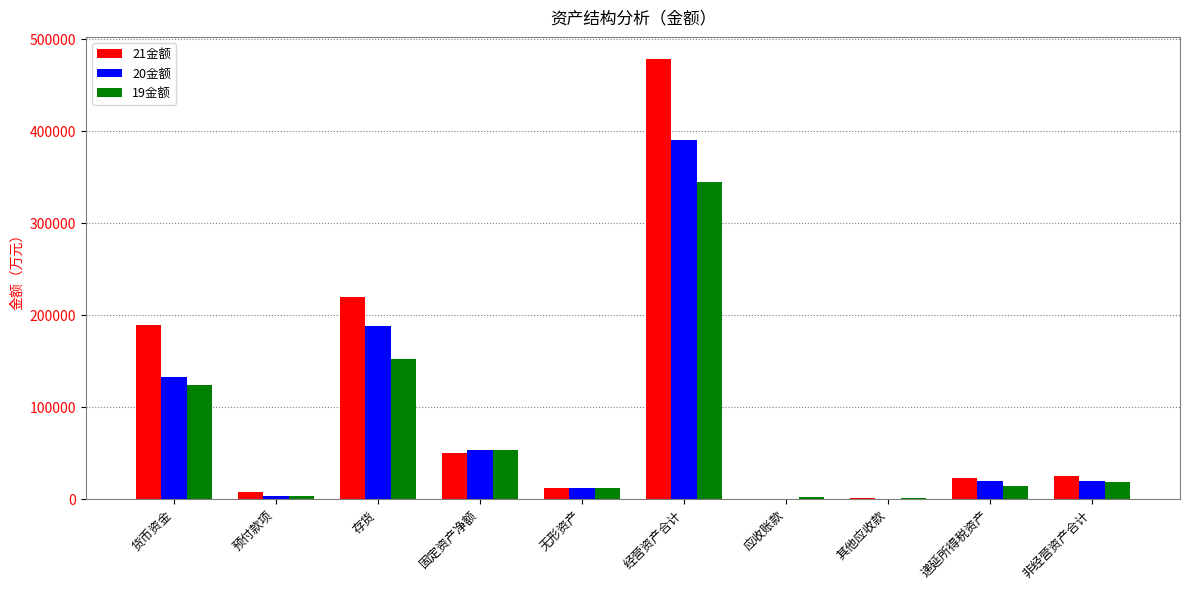

The value of 19金额 at 存货 is 152003.9. True or false?

True